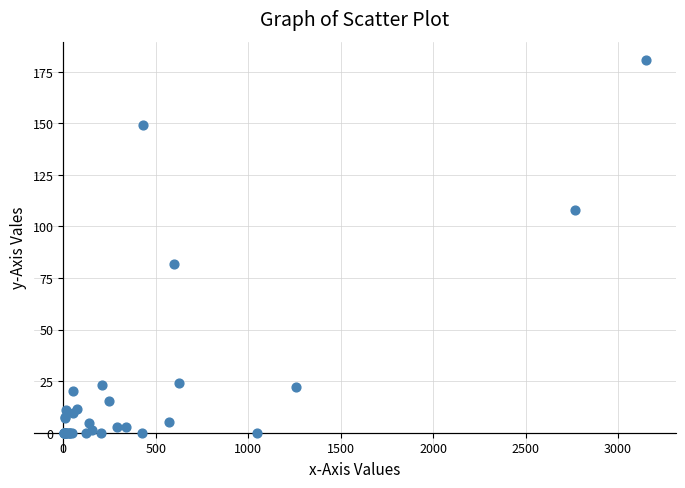

What Y value in the scatter plot is closest to 90?

81.8